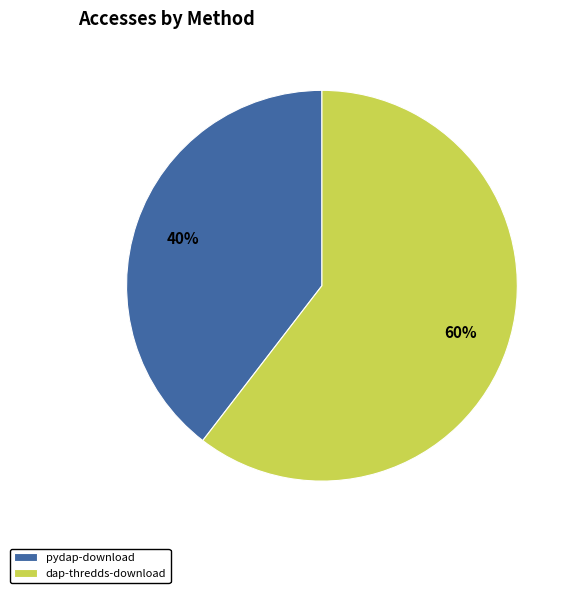

What is the ratio of the value at dap-thredds-download to the value at pydap-download?

1.5